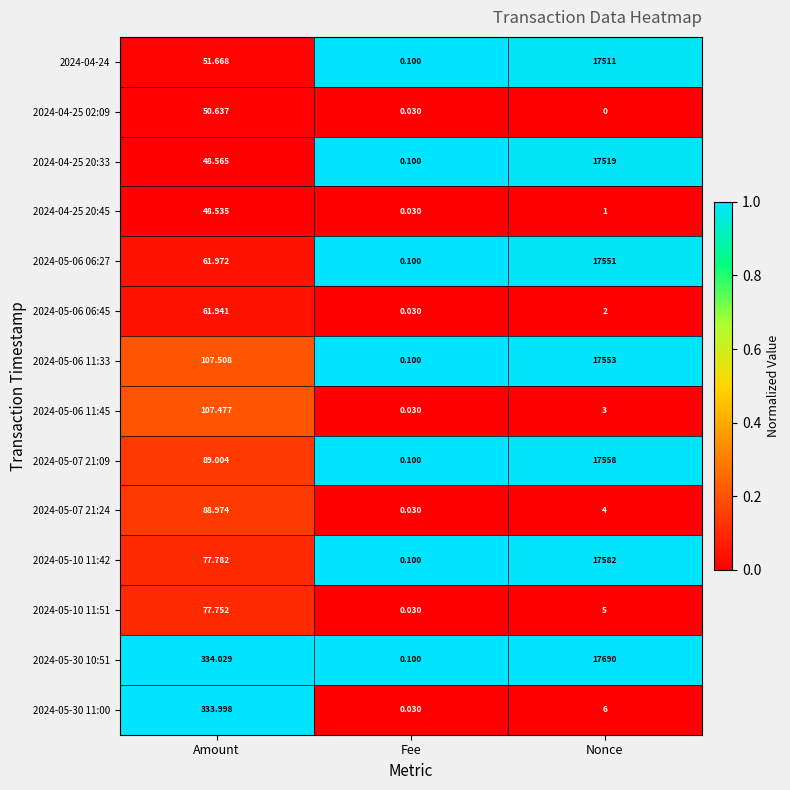

Is the value of 2024-05-10 11:42 at Fee greater than the value of 2024-04-24 at Nonce?

No